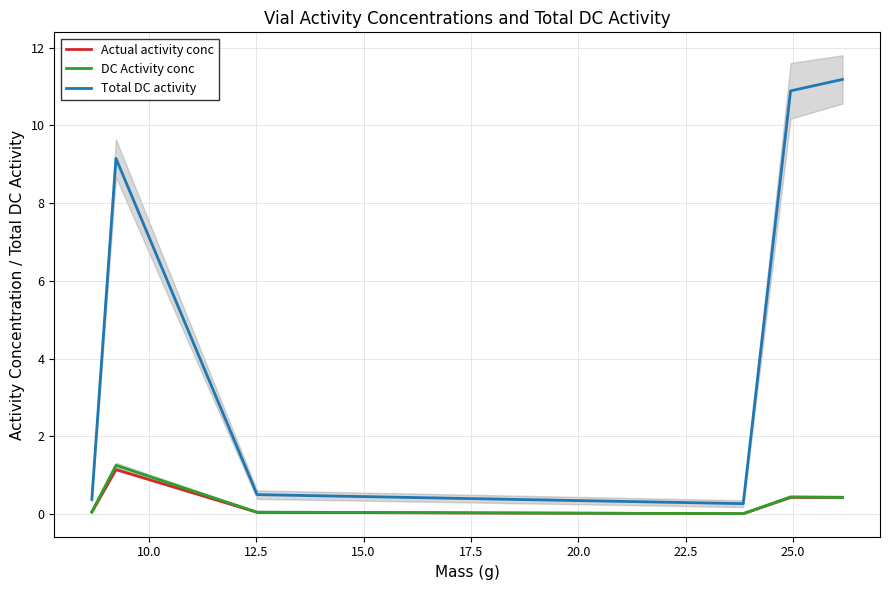

What is the highest value of the DC Activity conc series?

1.3